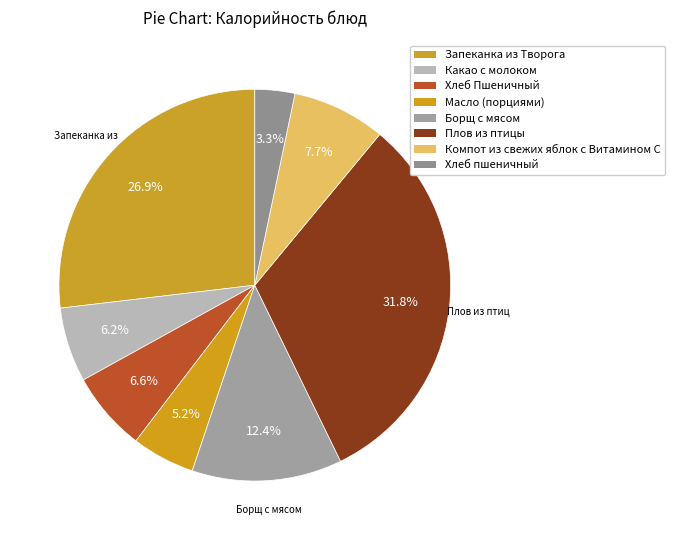

How many segments does this pie chart have?

8